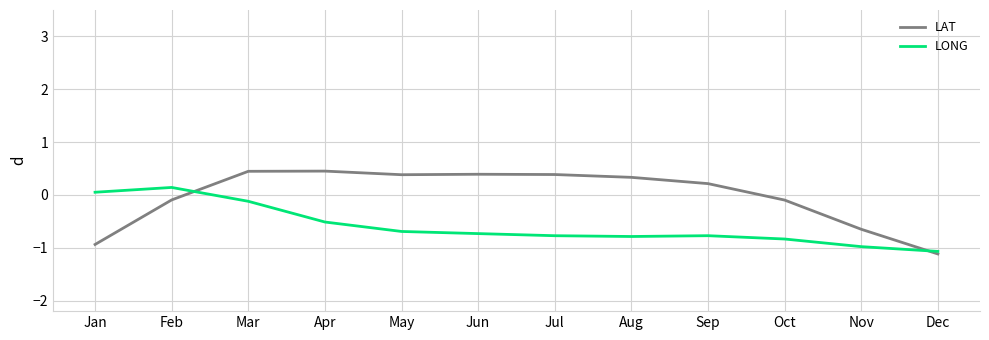

Which series changed the most between Jan and Dec?

LONG